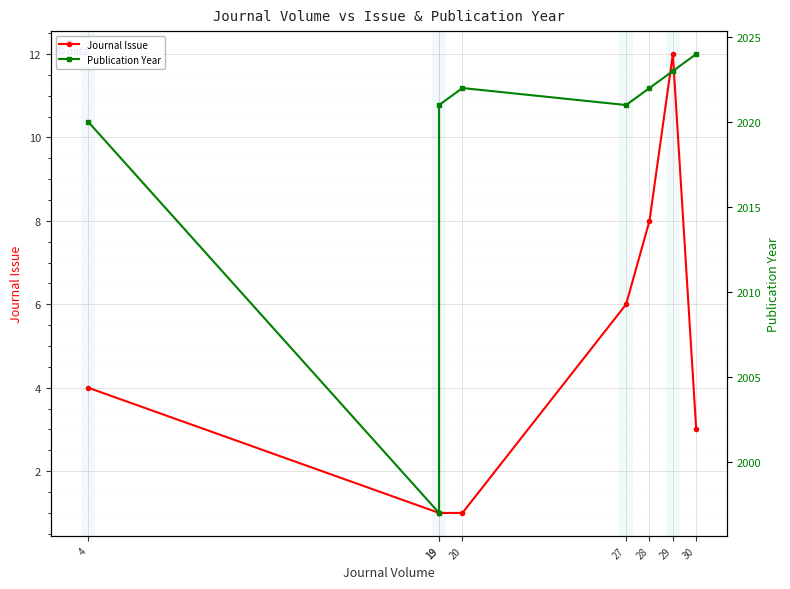

Which label corresponds to the smallest value in the chart?

19